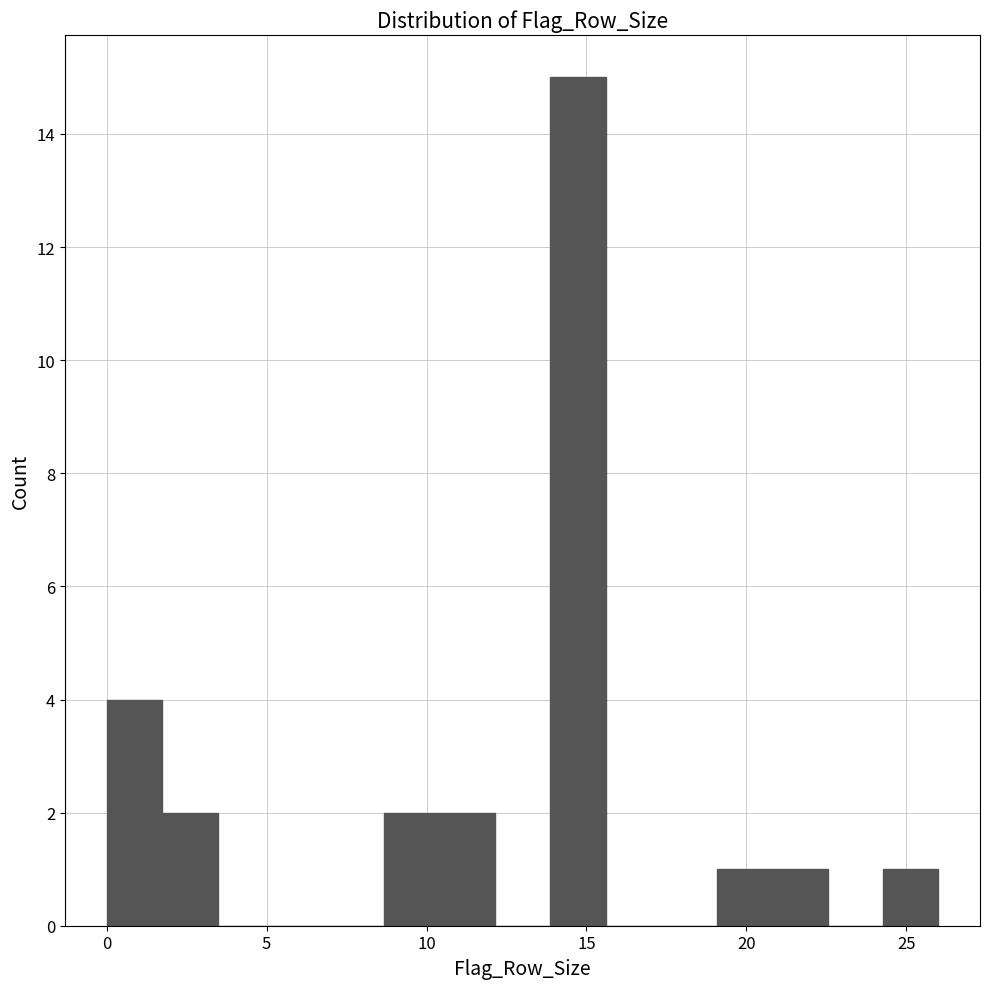

Around what value on the x-axis is the tallest bar? Give the approximate position of its centre, as read against the axis.

14.5